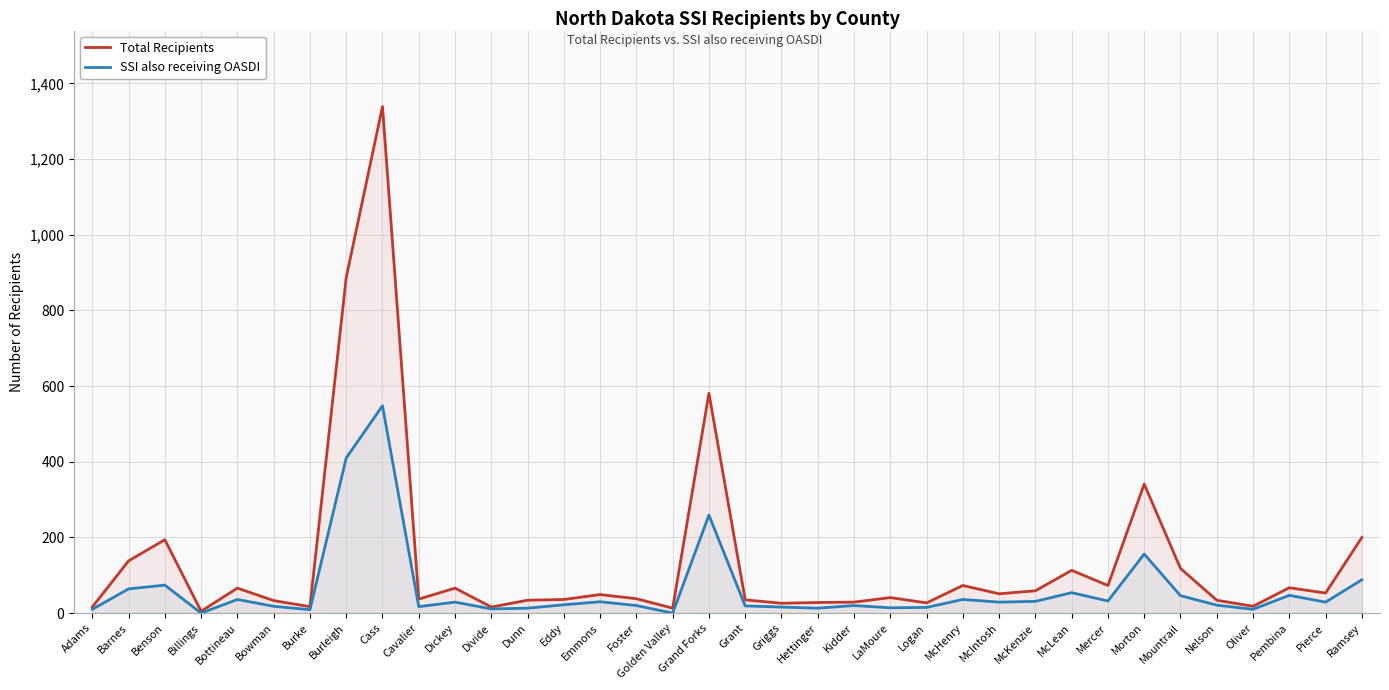

Which series has the largest total across all categories?

Total Recipients